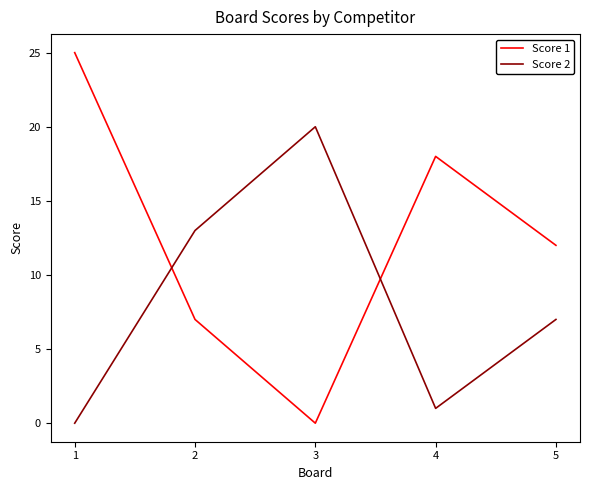

What is the total value across all series at 4?

19